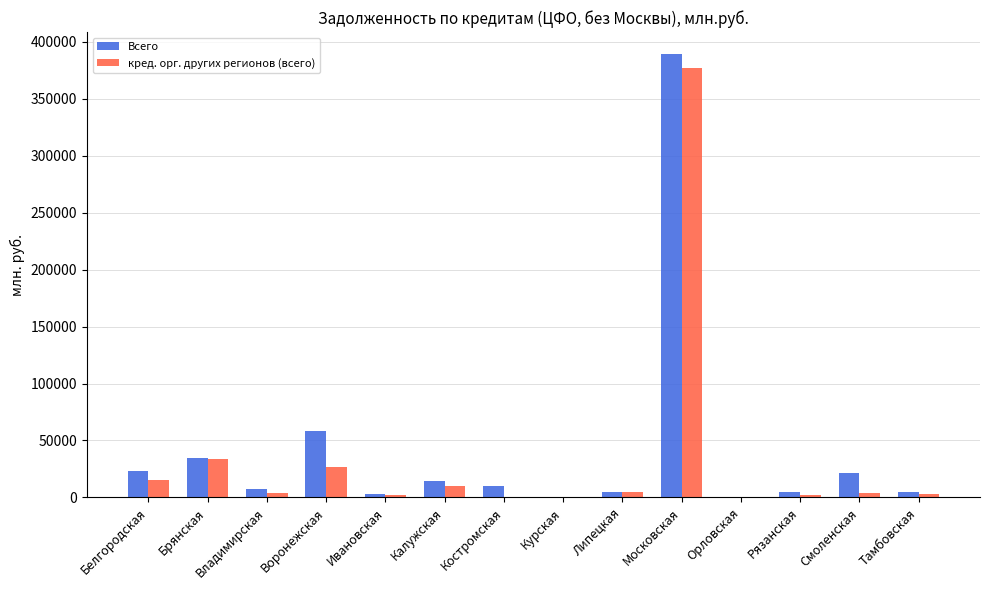

Is it true that Всего equals 35057 at Брянская?

True